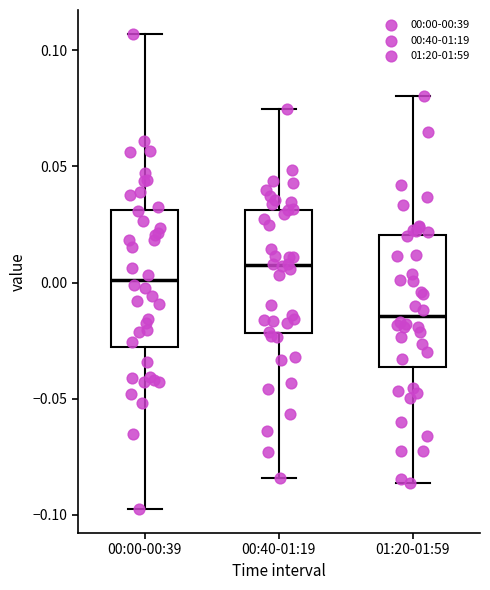

Which box's median line is the lowest?

01:20-01:59